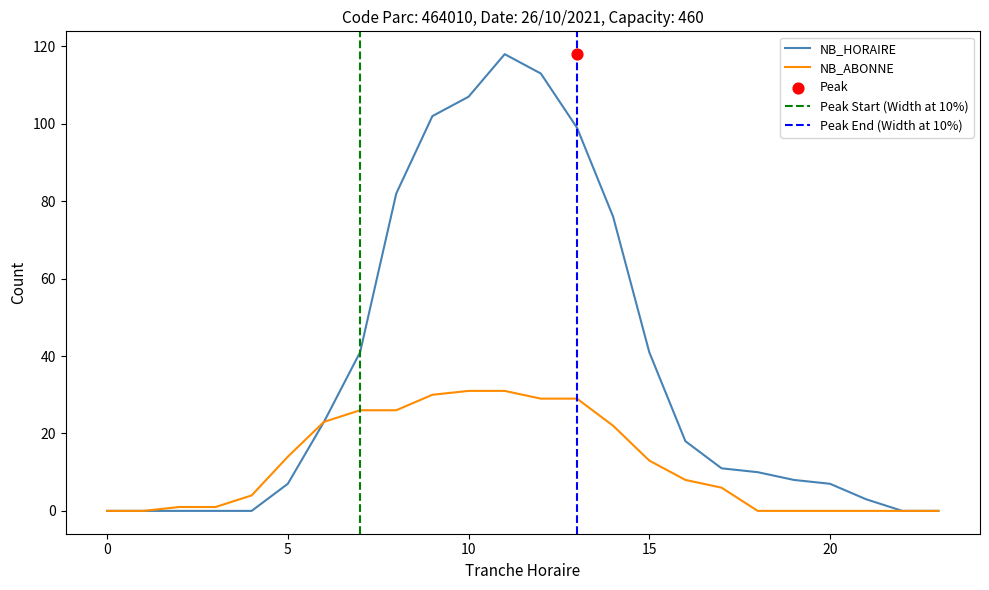

The NB_ABONNE series shows 0 at 0. True or false?

True